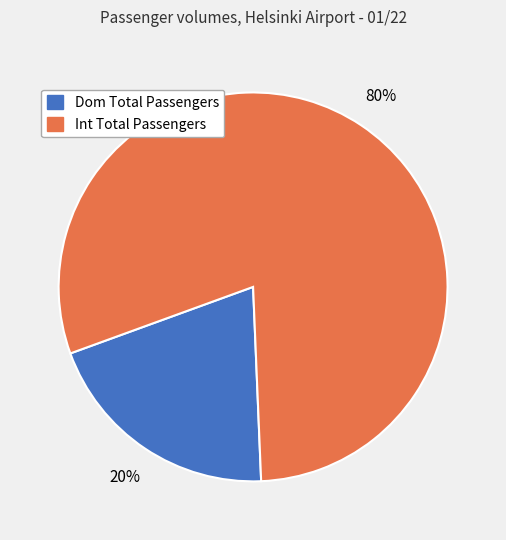

To the nearest percent, what percentage of the pie is Dom Total Passengers?

20%